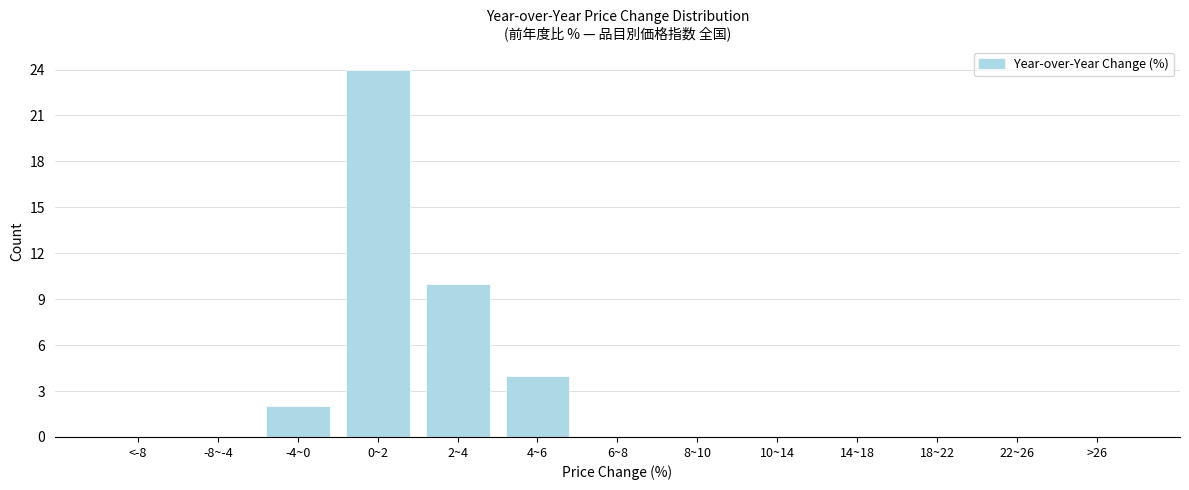

Reading left to right, extract all data points from this chart.

<-8=0	-8~-4=0	-4~0=2	0~2=24	2~4=10	4~6=4	6~8=0	8~10=0	10~14=0	14~18=0	18~22=0	22~26=0	>26=0